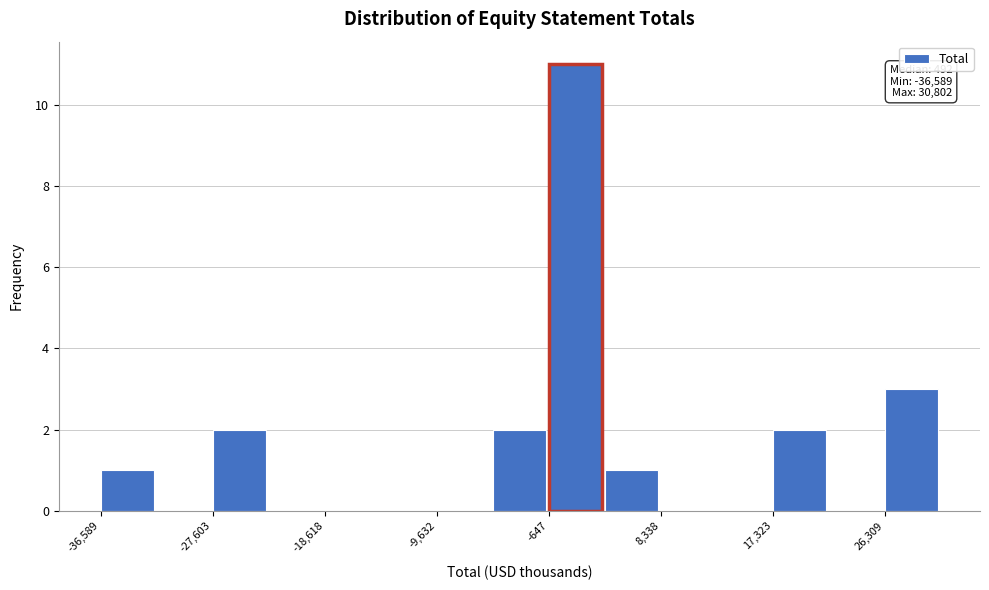

Which range on the x-axis has the tallest bar?

-1000 to 4000